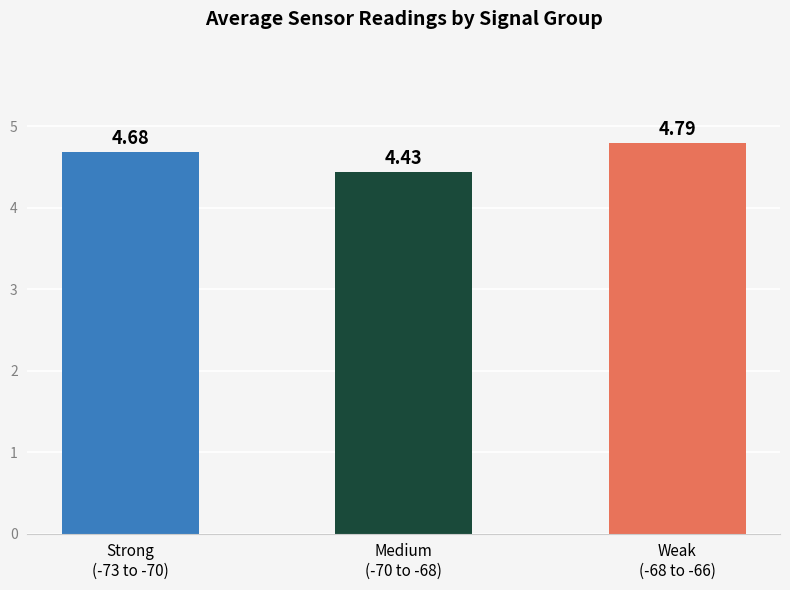

List the labels in order of value, smallest first.

Medium
(-70 to -68), Strong
(-73 to -70), Weak
(-68 to -66)